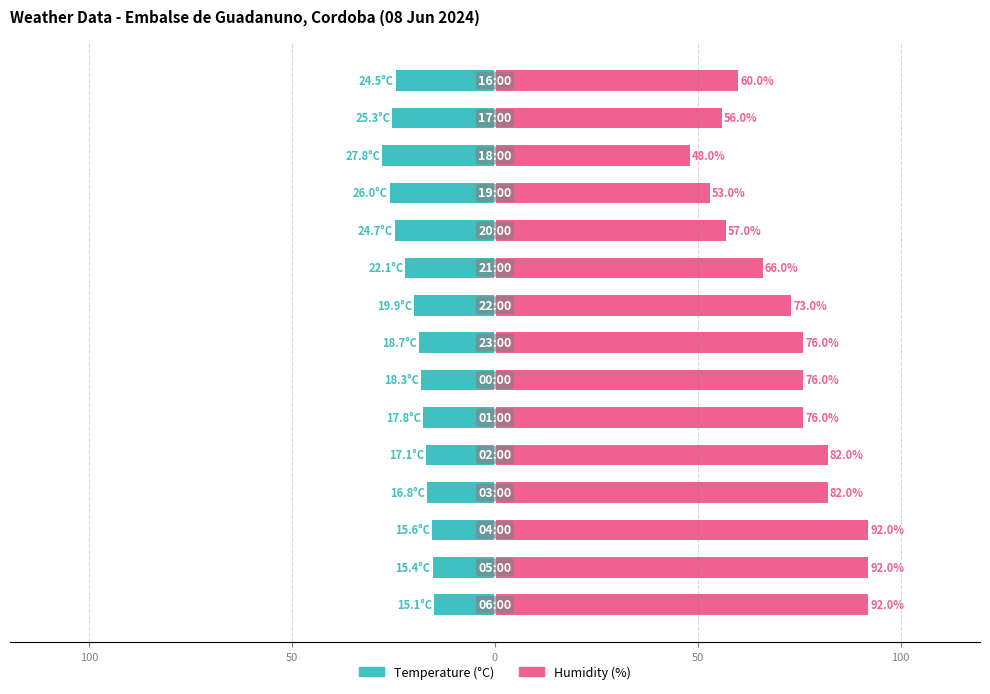

Which series has the largest range (max minus min)?

Humidity (%)